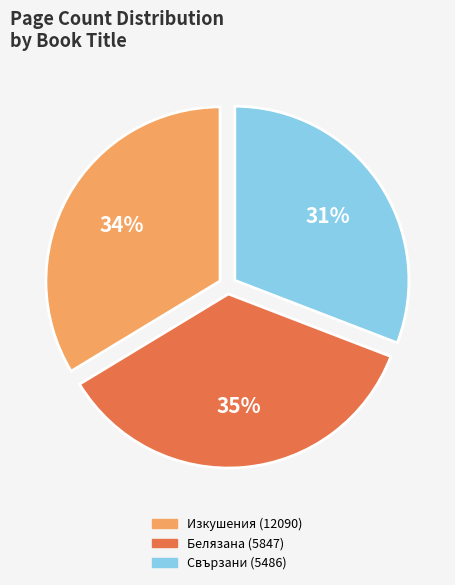

True or false: Изкушения (12090) accounts for 34% of the total.

True